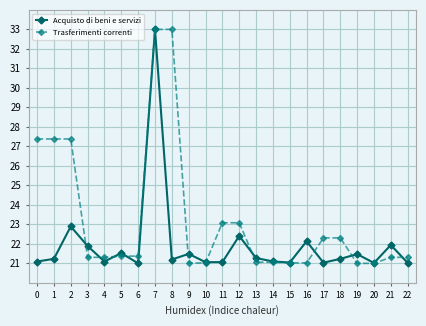

At which category is the sum across all series the highest?

7